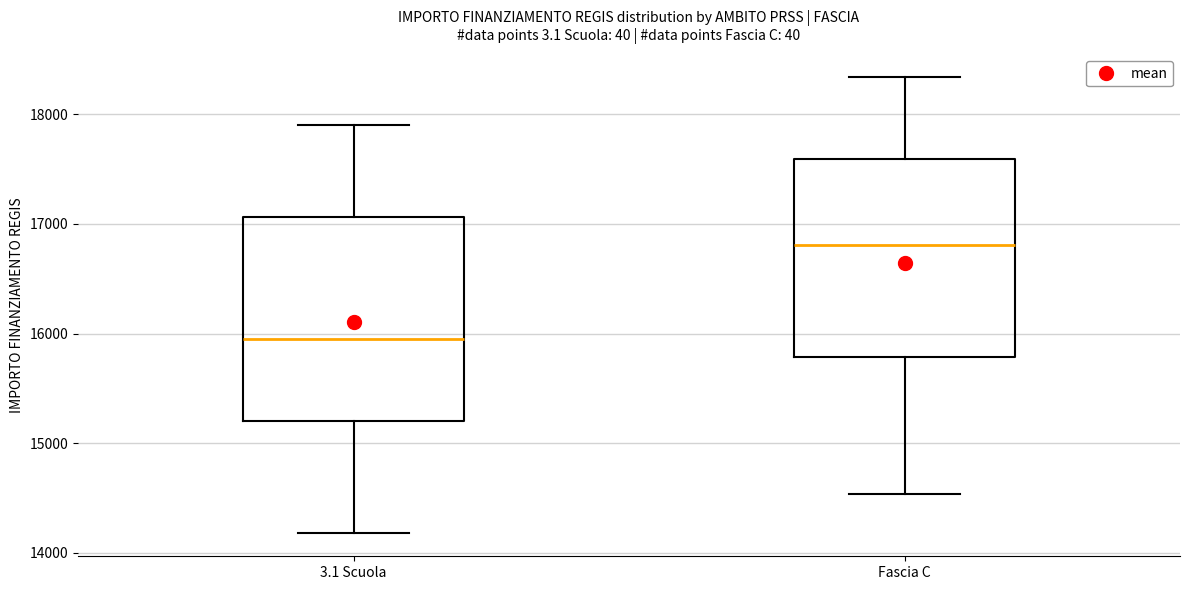

Reading left to right, read every box against the y-axis: the position of its median line, the range the box covers, and the ends of its whiskers. The values are not printed on the chart, so give them approximately, as read against the axis.

3.1 Scuola: median 16000, box 15200 to 17100, whiskers 14200 to 17900
Fascia C: median 16800, box 15800 to 17600, whiskers 14500 to 18300